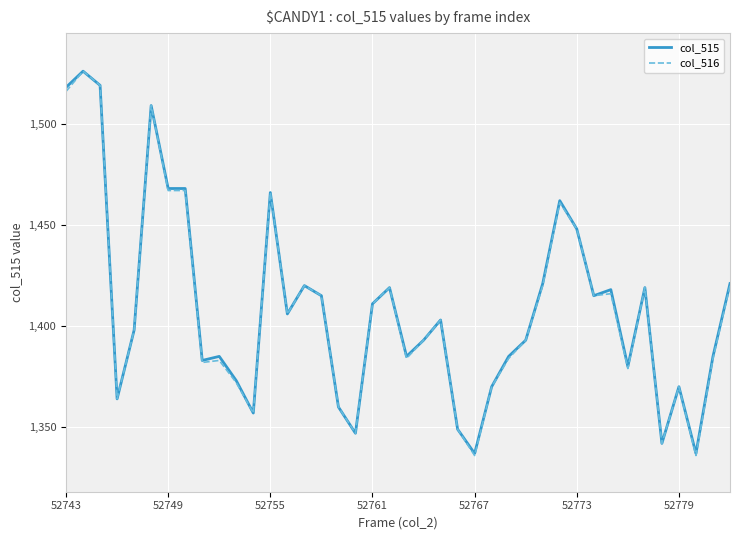

Reading left to right, extract all data points from this chart.

col_515: 1518	1526	1519	1364	1398	1509	1468	1468	1383	1385	1373	1357	1466	1406	1420	1415	1360	1347	1411	1419	1385	1393	1403	1349	1337	1370	1385	1393	1421	1462	1448	1415	1418	1380	1419	1342	1370	1337	1385	1421
col_516: 1516	1526	1519	1364	1398	1509	1467	1467	1382	1383	1372	1357	1466	1406	1420	1415	1360	1347	1411	1419	1384	1393	1403	1349	1336	1370	1384	1393	1420	1461	1448	1415	1416	1379	1419	1342	1370	1336	1384	1420